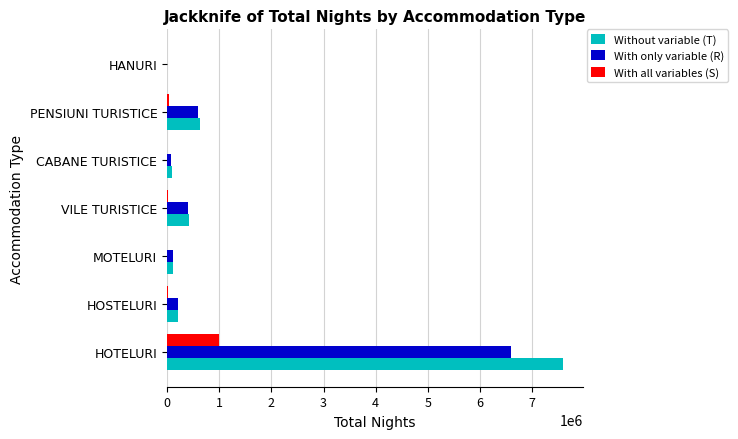

What is the sum of all With only variable (R) values?

7997084